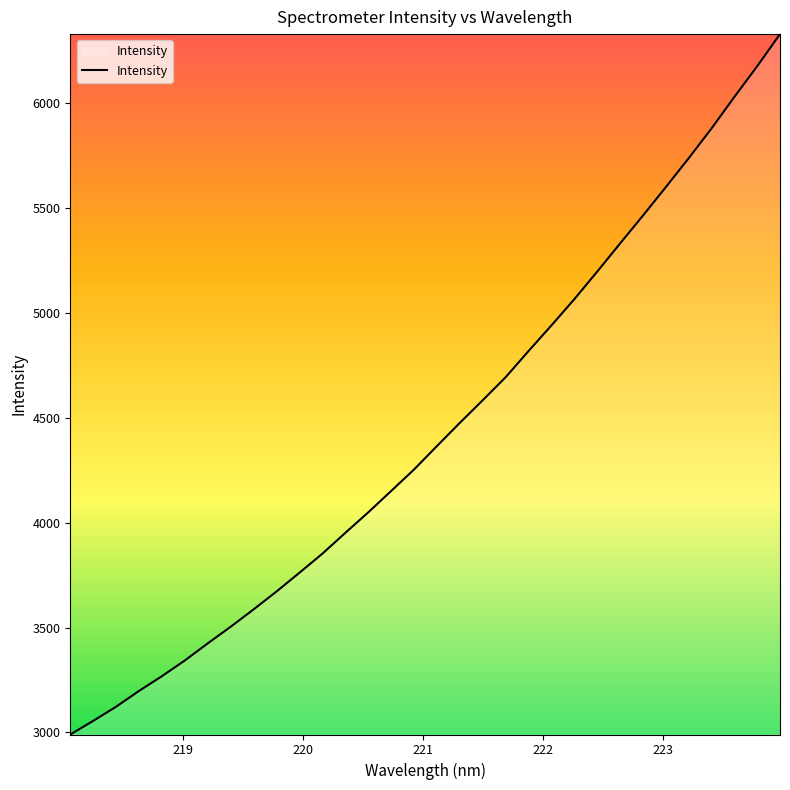

What is the difference between the maximum and minimum values?

3341.3